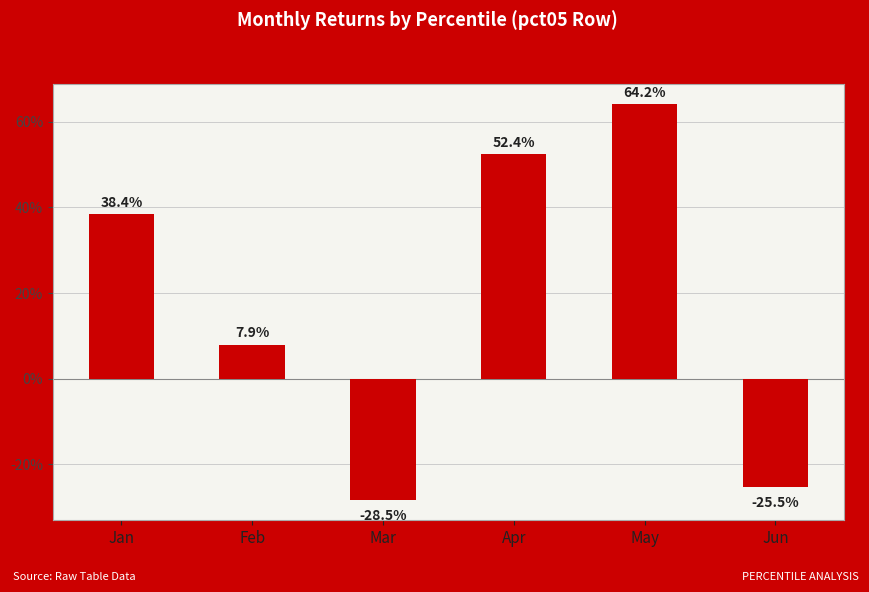

Reading left to right, list all the values displayed in this chart.

Jan=0.4	Feb=0.1	Mar=-0.3	Apr=0.5	May=0.6	Jun=-0.3